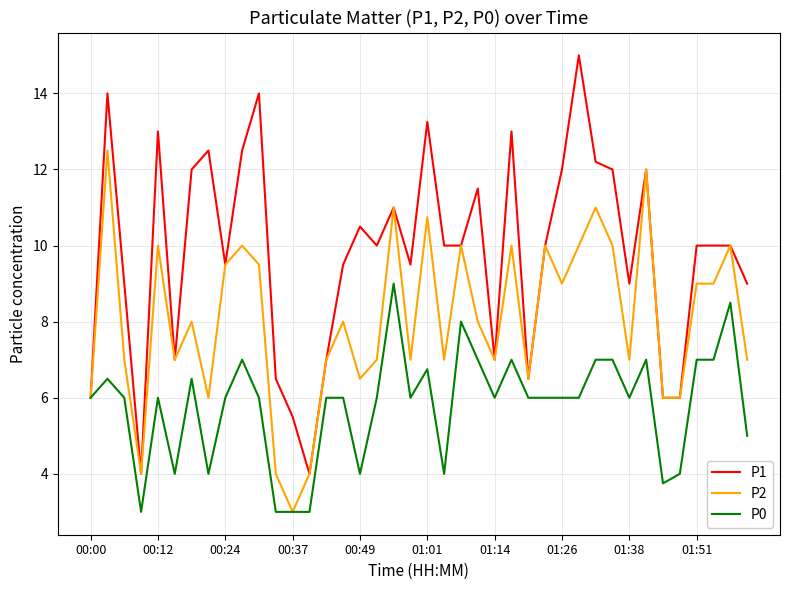

Which series has the widest spread of values?

P1